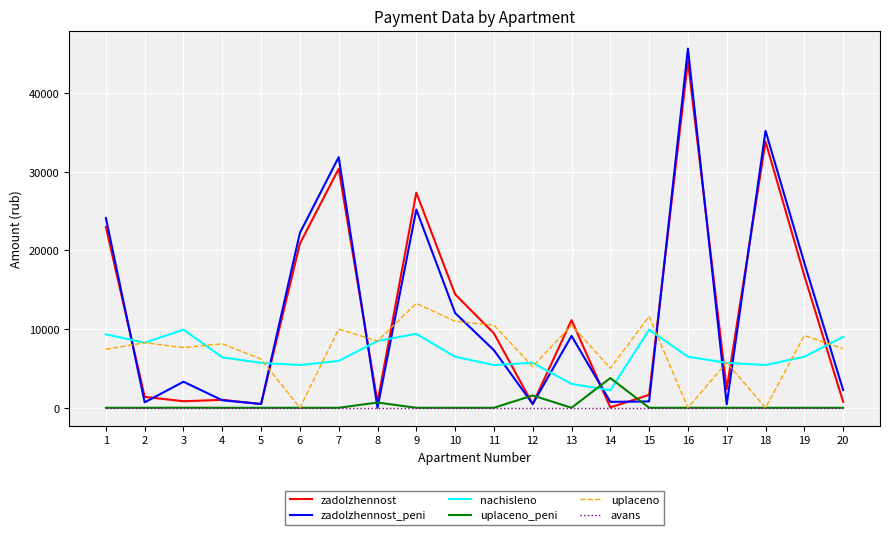

At how many categories does at least one series exceed 17757?

7